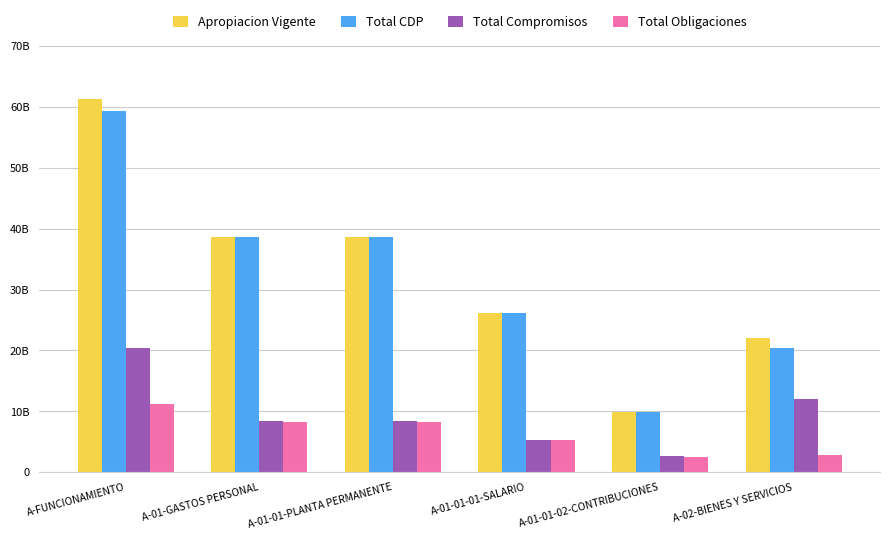

What is the average value of the Total CDP series?

32155923500.6